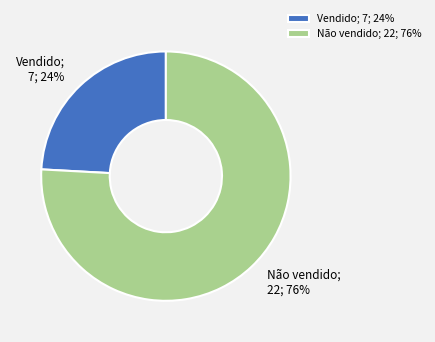

Is the sum of Não vendido and Vendido greater than half?

Yes